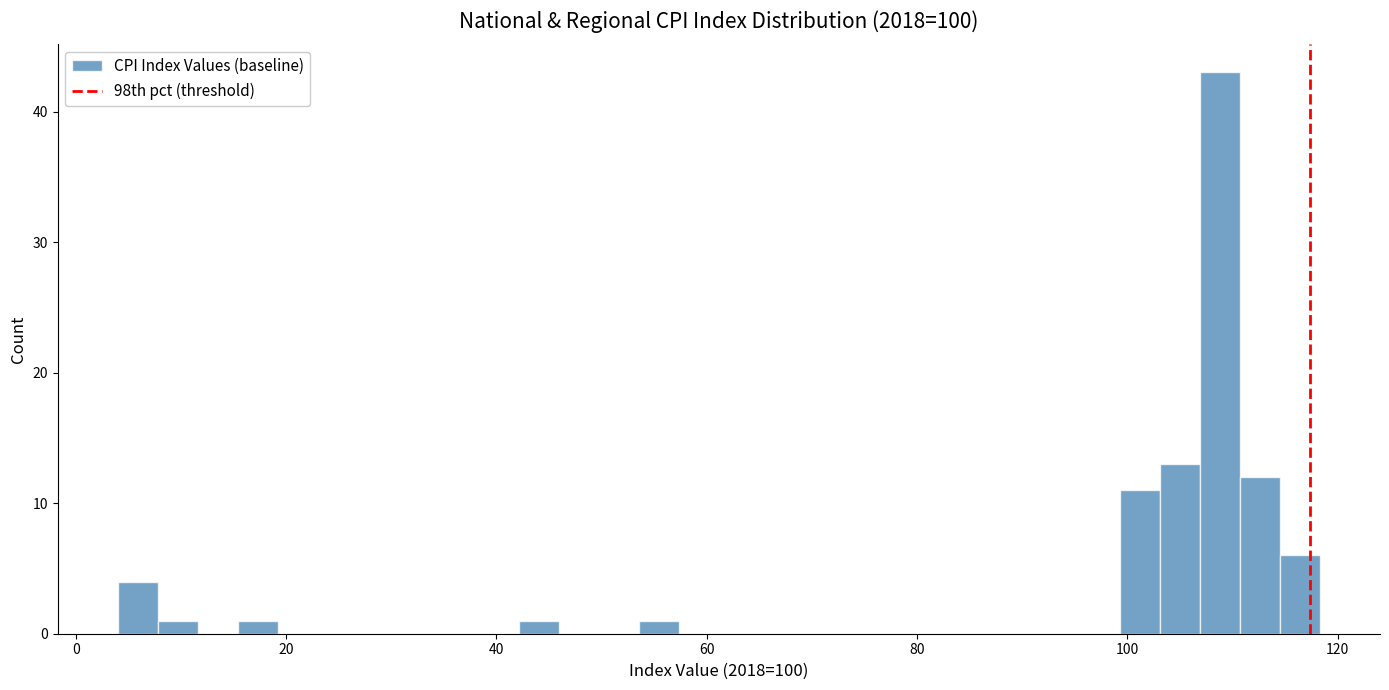

Around what value on the x-axis is the tallest bar? Give the approximate position of its centre, as read against the axis.

108